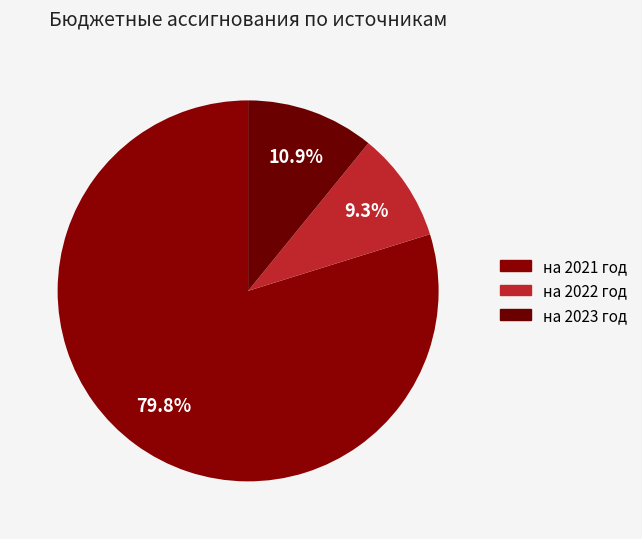

What percentage do на 2022 год and на 2021 год together represent?

89.1%